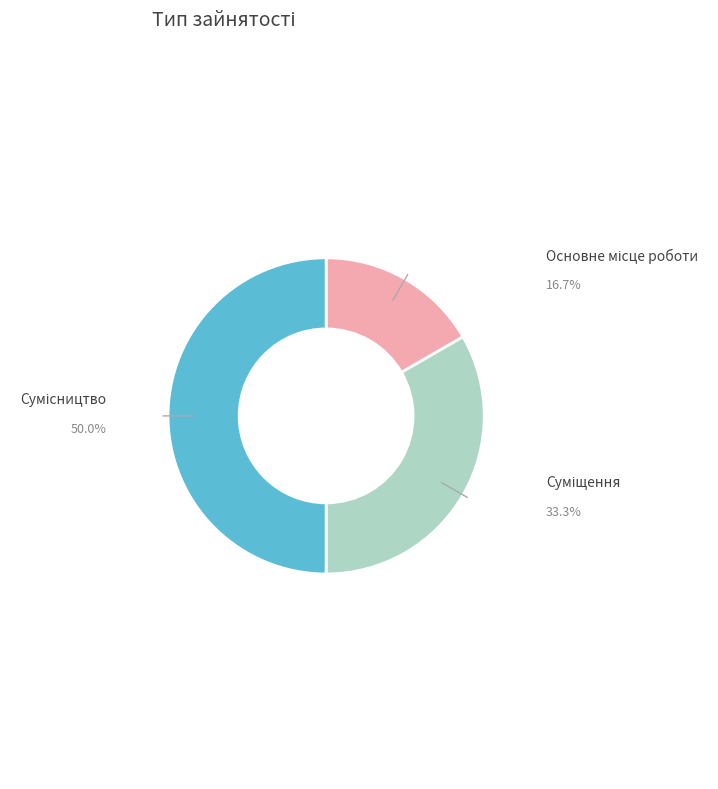

How many slices are in this pie chart?

3